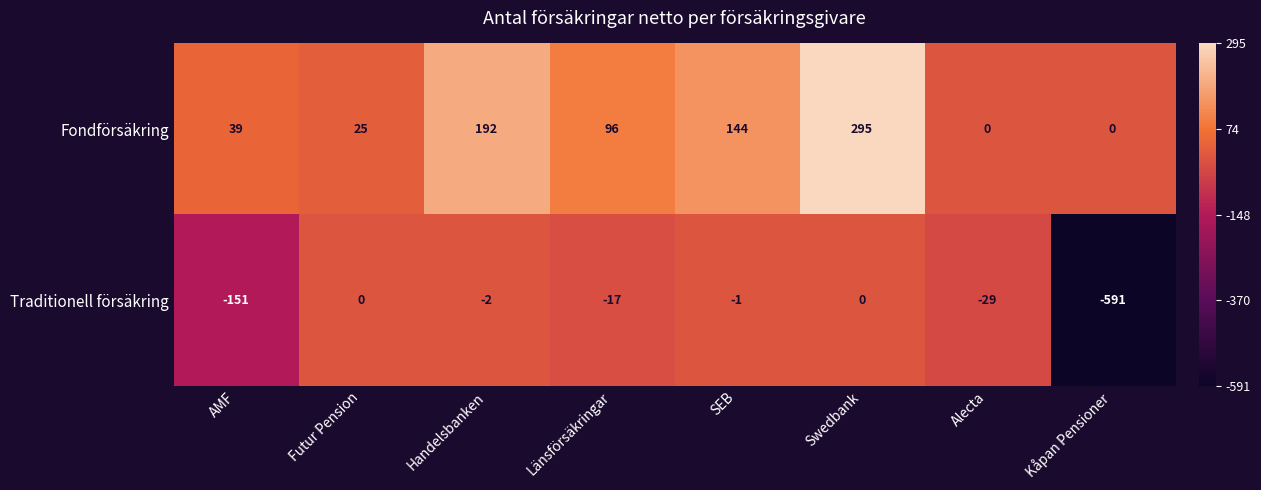

Is it true that Fondförsäkring equals 7 at Futur Pension?

False